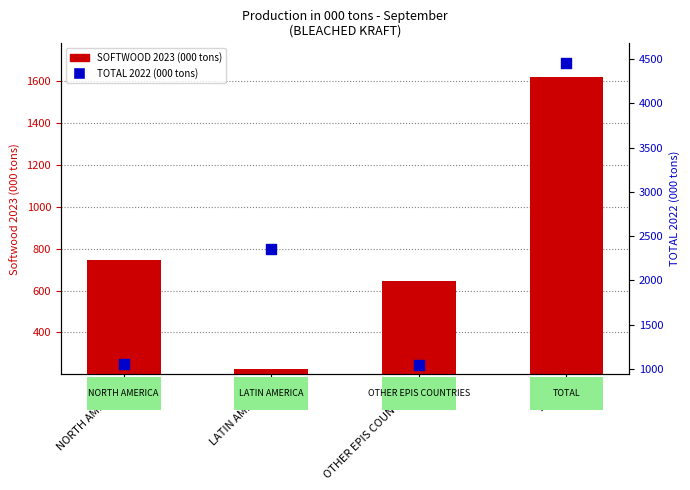

Which series has the largest total across all categories?

TOTAL 2022 (000 tons)